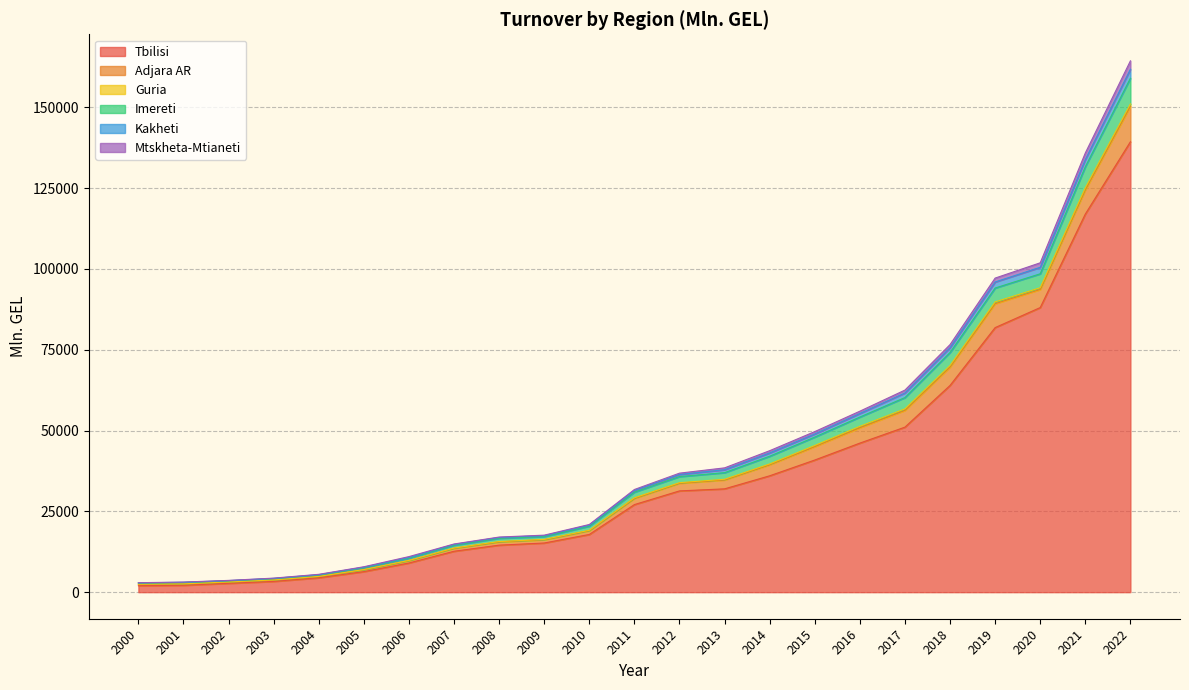

At which category is the sum across all series the highest?

2022